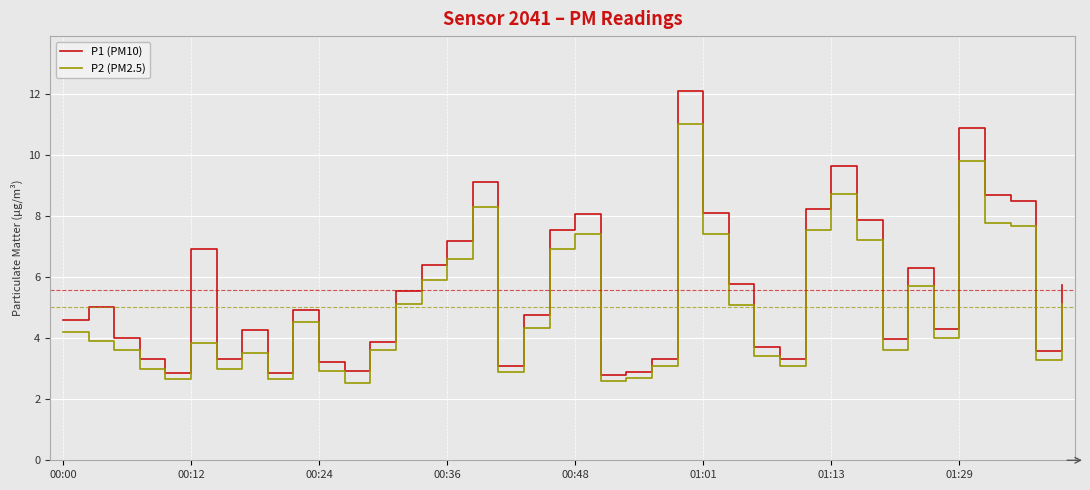

What is the greatest value displayed?

12.1